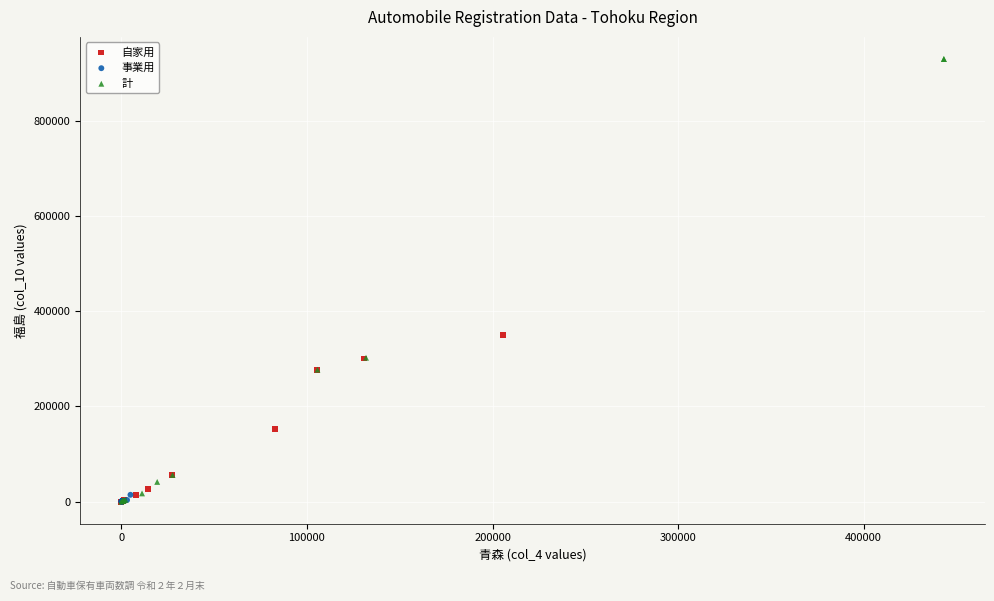

Which series contains the highest Y value?

計